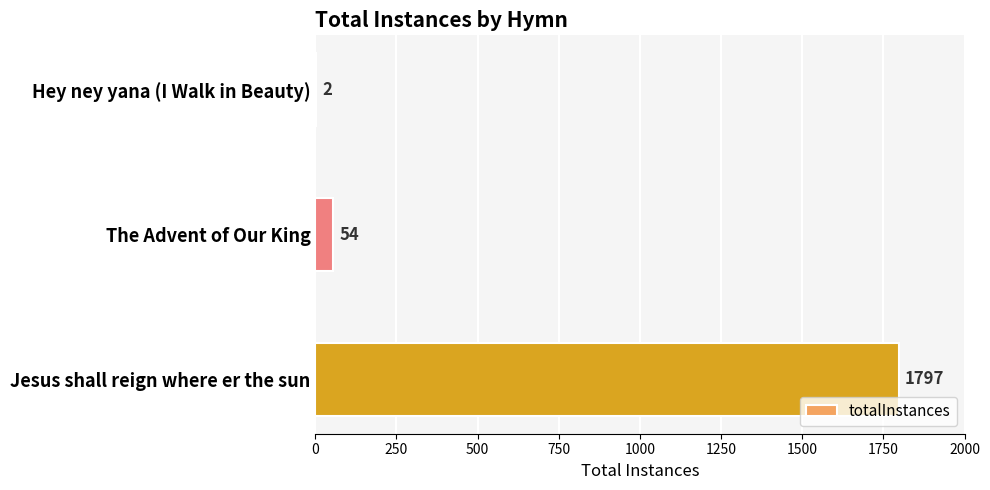

At which category does the chart reach its peak across all series?

Jesus shall reign where er the sun